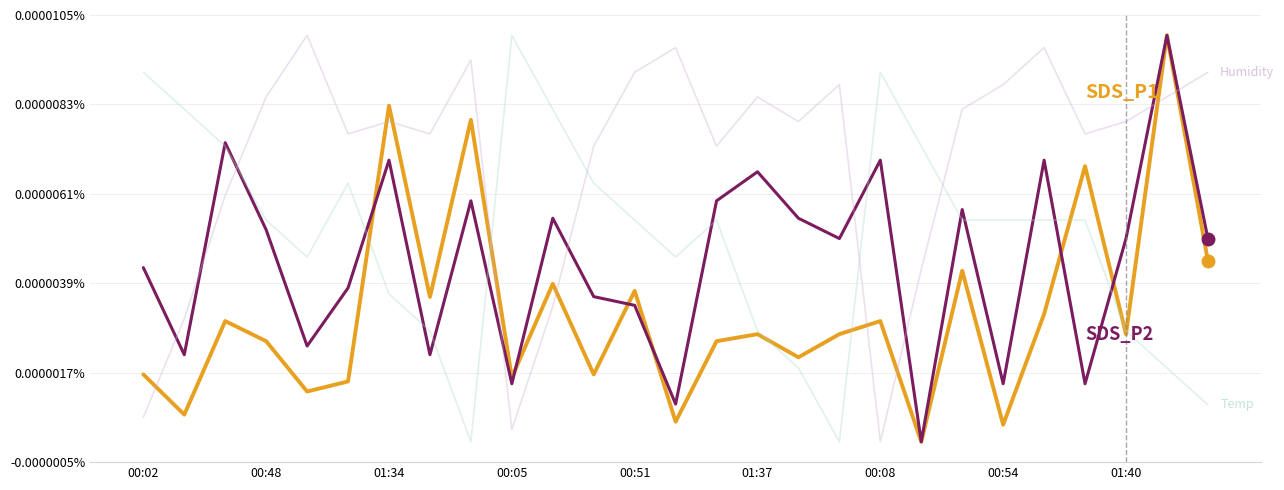

Does the chart display data point markers on the line(s)?

No